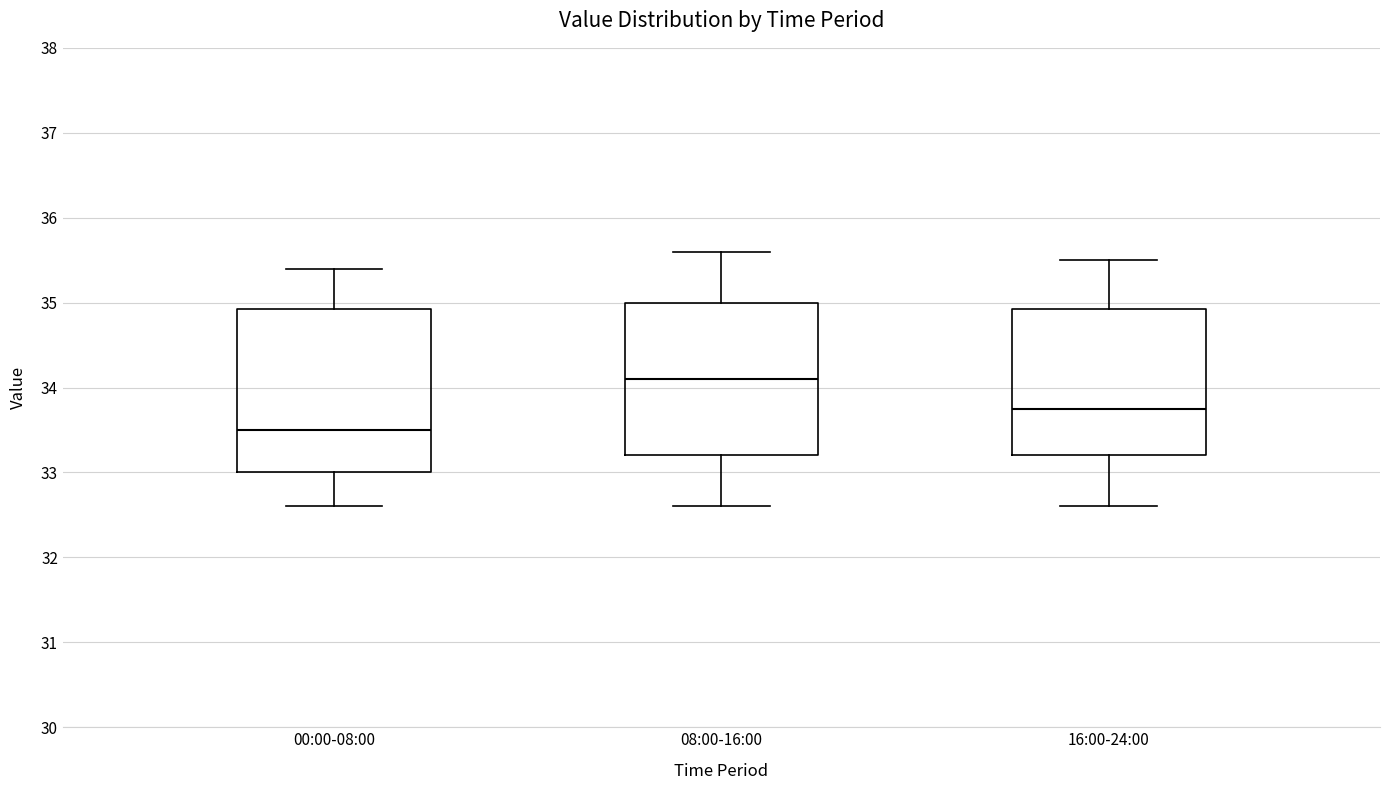

Reading left to right, transcribe this box plot: for each box, give where its median line is, the range the box spans, and where its two whiskers end, as read against the y-axis. The values are not printed on the chart, so give them approximately, as read against the axis.

00:00-08:00: median 33.5, box 33.0 to 34.9, whiskers 32.6 to 35.4
08:00-16:00: median 34.1, box 33.2 to 35.0, whiskers 32.6 to 35.6
16:00-24:00: median 33.8, box 33.2 to 34.9, whiskers 32.6 to 35.5